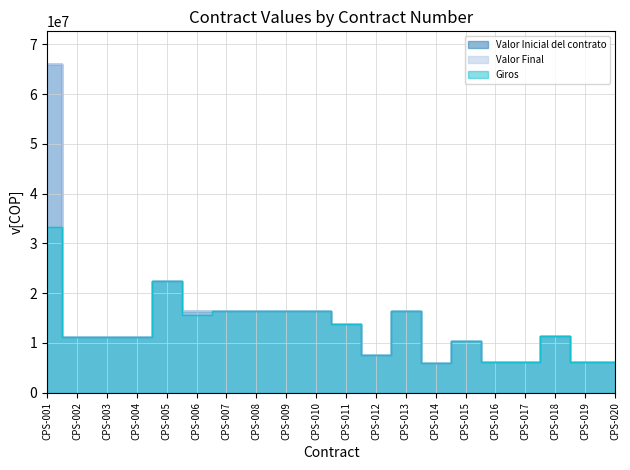

Reading left to right, transcribe all the data shown in this chart.

Valor Inicial del contrato: CPS-001=66000000	CPS-002=11250000	CPS-003=11250000	CPS-004=11250000	CPS-005=22500000	CPS-006=16500000	CPS-007=16500000	CPS-008=16500000	CPS-009=16500000	CPS-010=16500000	CPS-011=13750000	CPS-012=7500000	CPS-013=16500000	CPS-014=6000000	CPS-015=10440000	CPS-016=6250000	CPS-017=6250000	CPS-018=11400000	CPS-019=6250000	CPS-020=6250000
Valor Final: CPS-001=66000000	CPS-002=11250000	CPS-003=11250000	CPS-004=11250000	CPS-005=22500000	CPS-006=16500000	CPS-007=16500000	CPS-008=16500000	CPS-009=16500000	CPS-010=16500000	CPS-011=13750000	CPS-012=7500000	CPS-013=16500000	CPS-014=6000000	CPS-015=10440000	CPS-016=6250000	CPS-017=6250000	CPS-018=11400000	CPS-019=6250000	CPS-020=6250000
Giros: CPS-001=33366666	CPS-002=11250000	CPS-003=11250000	CPS-004=11250000	CPS-005=22500000	CPS-006=15583333	CPS-007=16500000	CPS-008=16500000	CPS-009=16500000	CPS-010=16500000	CPS-011=13750000	CPS-012=7500000	CPS-013=16500000	CPS-014=6000000	CPS-015=10440000	CPS-016=6250000	CPS-017=6250000	CPS-018=11400000	CPS-019=6250000	CPS-020=6250000